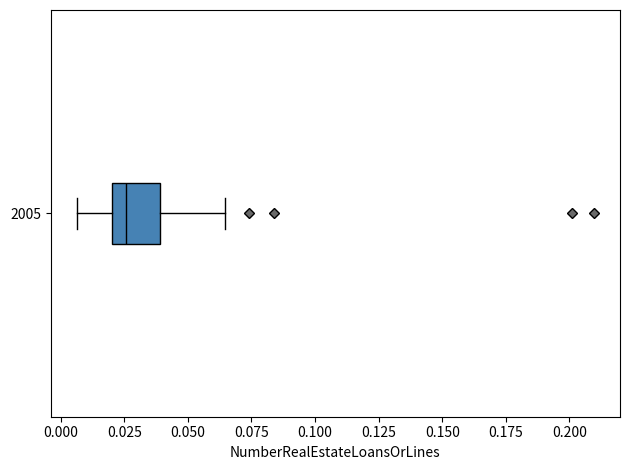

Transcribe this box plot: give where the median line is, the range the box spans, and where the two whiskers end, as read against the x-axis. The values are not printed on the chart, so give them approximately, as read against the axis.

median 0.025, box 0.020 to 0.040, whiskers 0.005 to 0.065